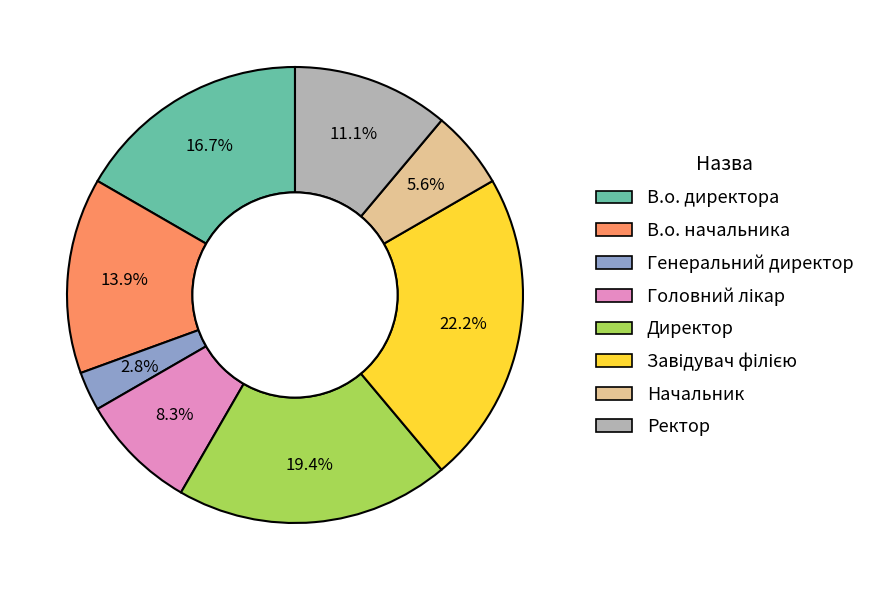

The В.о. начальника slice represents 14% of the pie. True or false?

True